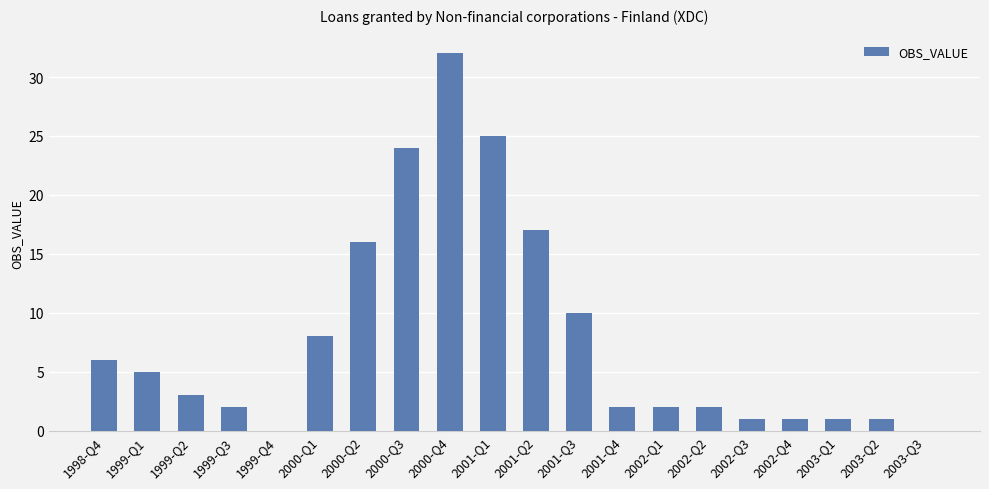

What is the change in value from 2001-Q1 to 2002-Q1?

-23